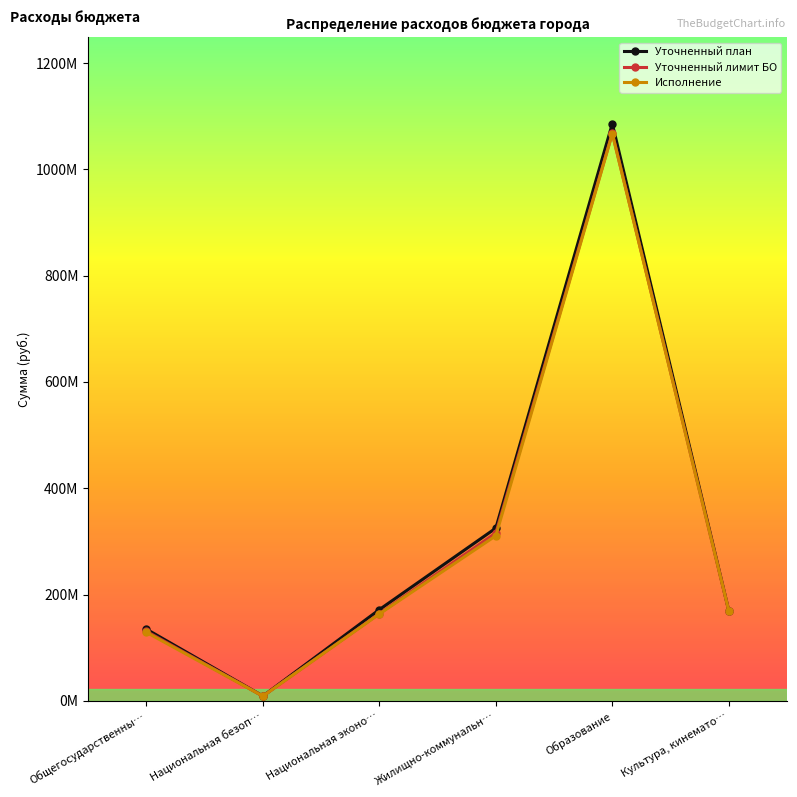

Rank the series at Общегосударственны… from highest to lowest value.

Уточненный план, Уточненный лимит БО, Исполнение